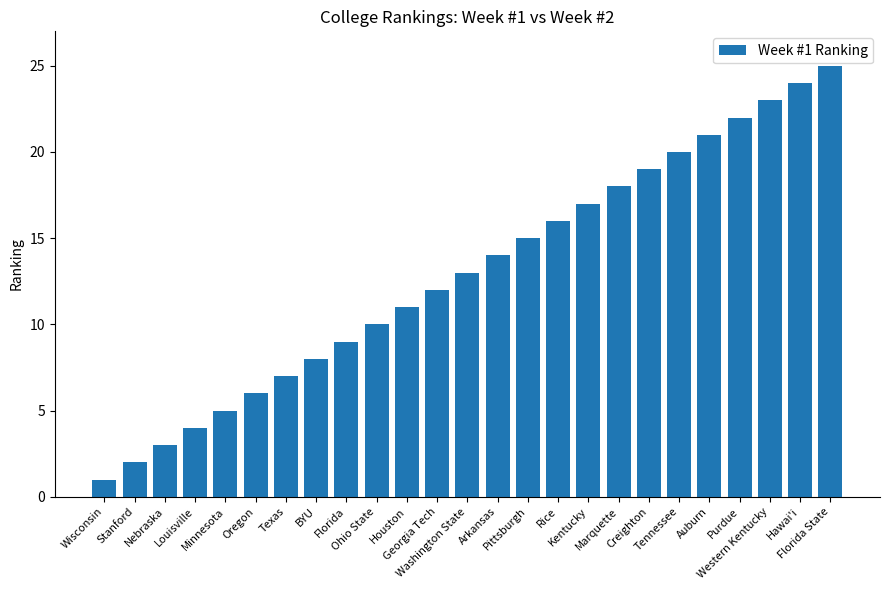

At which label is the value closest to 13?

Washington State